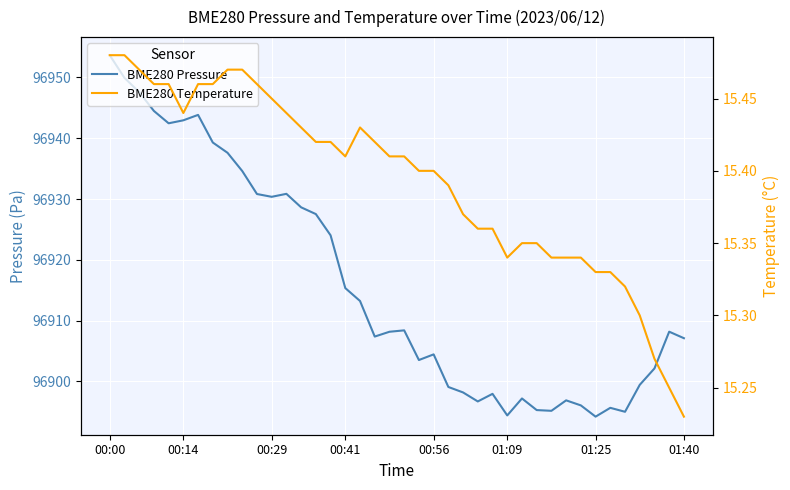

Which category has the highest value across all series?

00:00